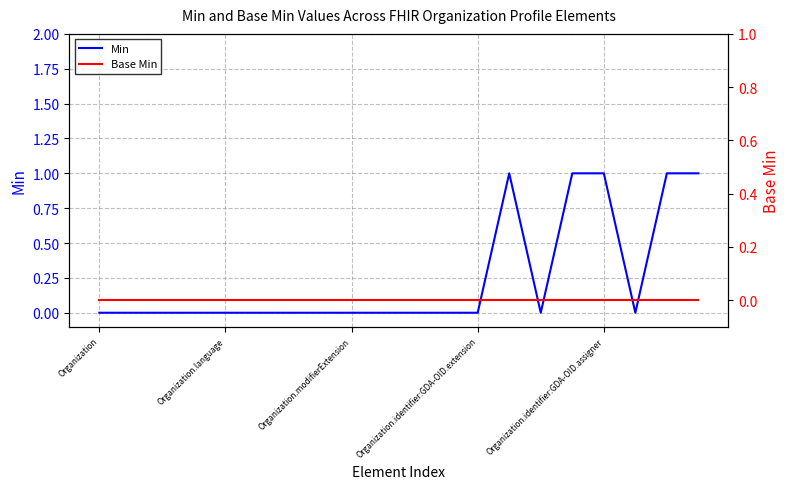

Reading left to right, list all the values displayed in this chart.

Min: 0	0	0	0	0	0	0	0	0	0	0	0	0	1	0	1	1	0	1	1
Base Min: 0	0	0	0	0	0	0	0	0	0	0	0	0	0	0	0	0	0	0	0